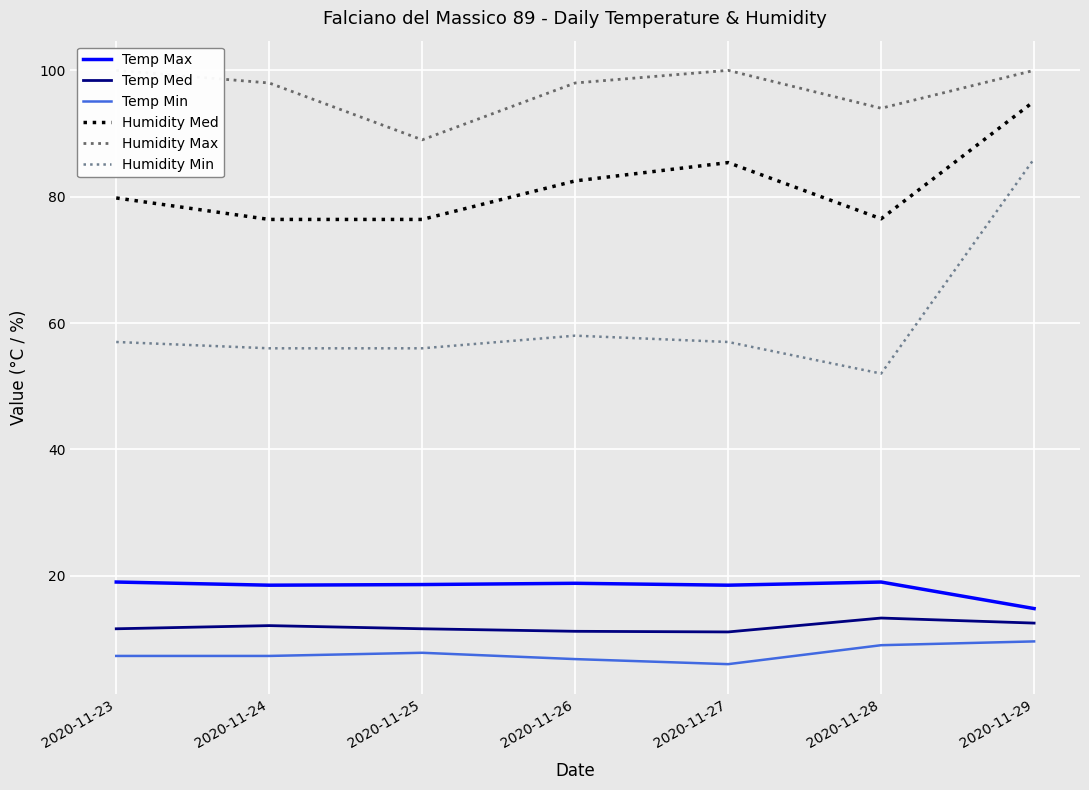

Between 2020-11-23 and 2020-11-27, which series saw the biggest shift?

Humidity Med